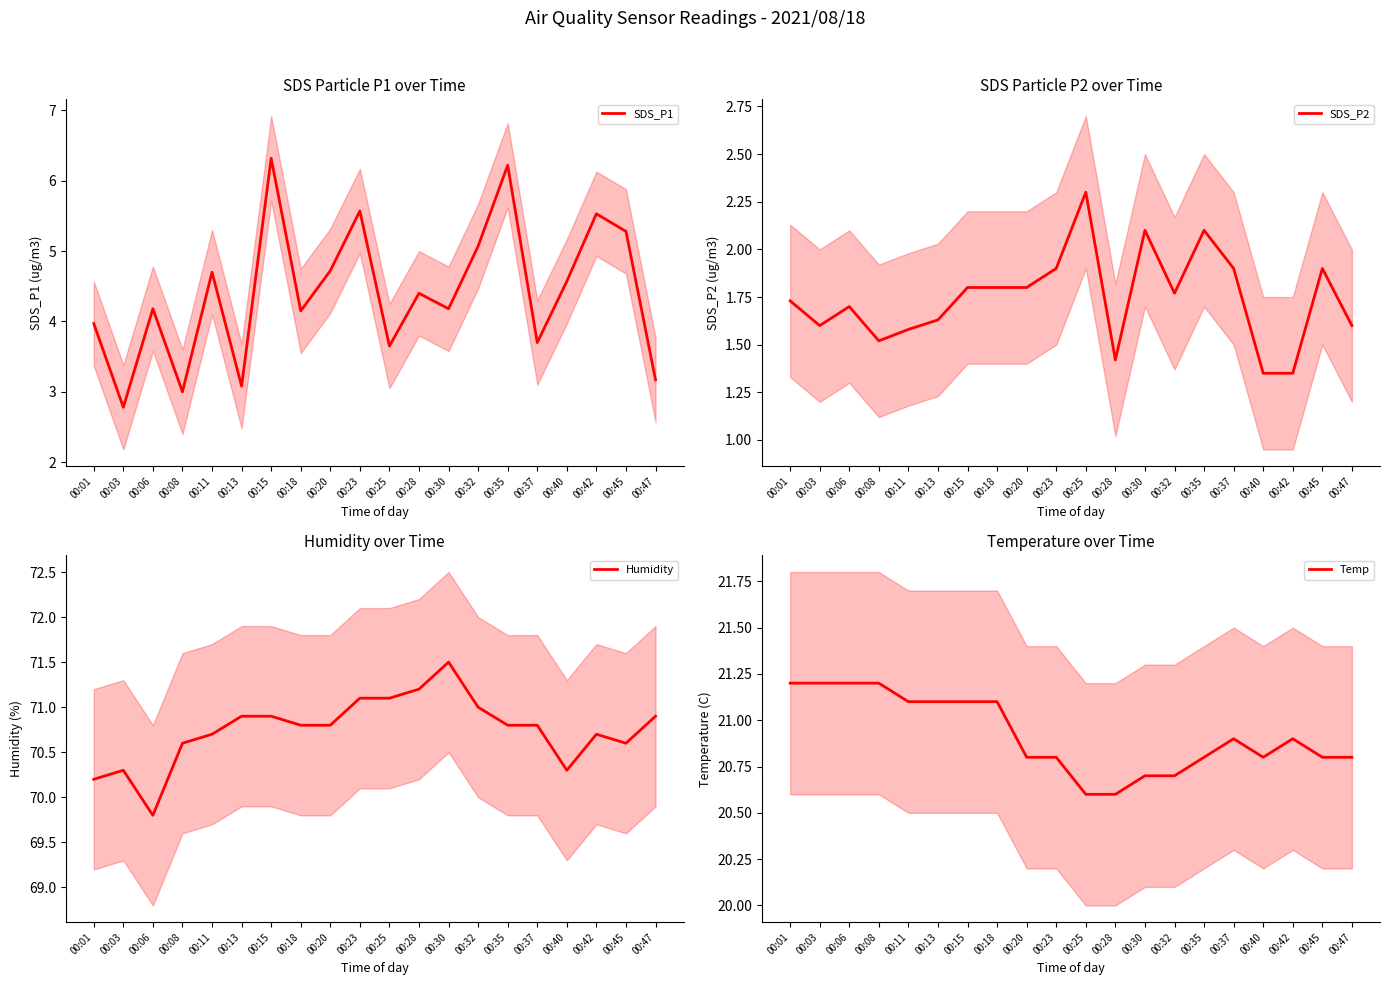

The SDS_P1 series shows 4.7 at 00:11. True or false?

True